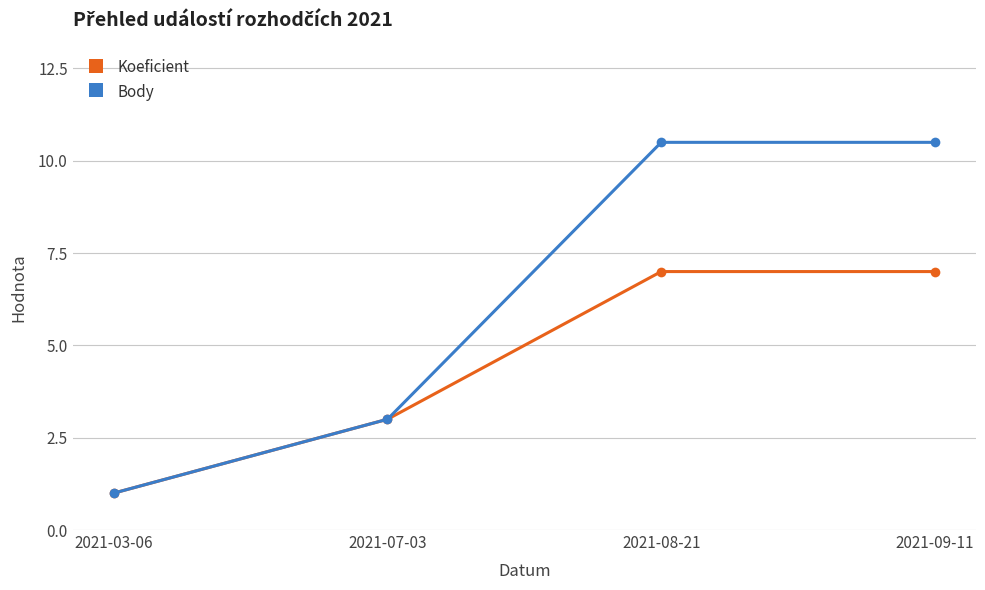

How many data points in Koeficient are less than 7?

2